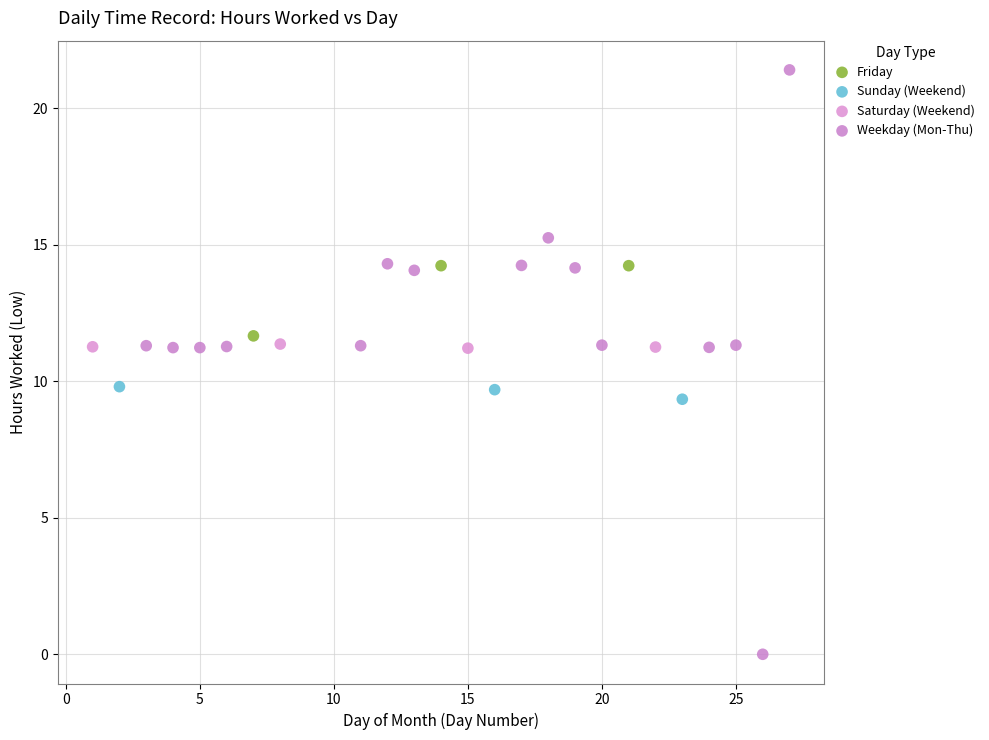

What are all the series names shown in the legend?

Friday, Sunday (Weekend), Saturday (Weekend), Weekday (Mon-Thu)